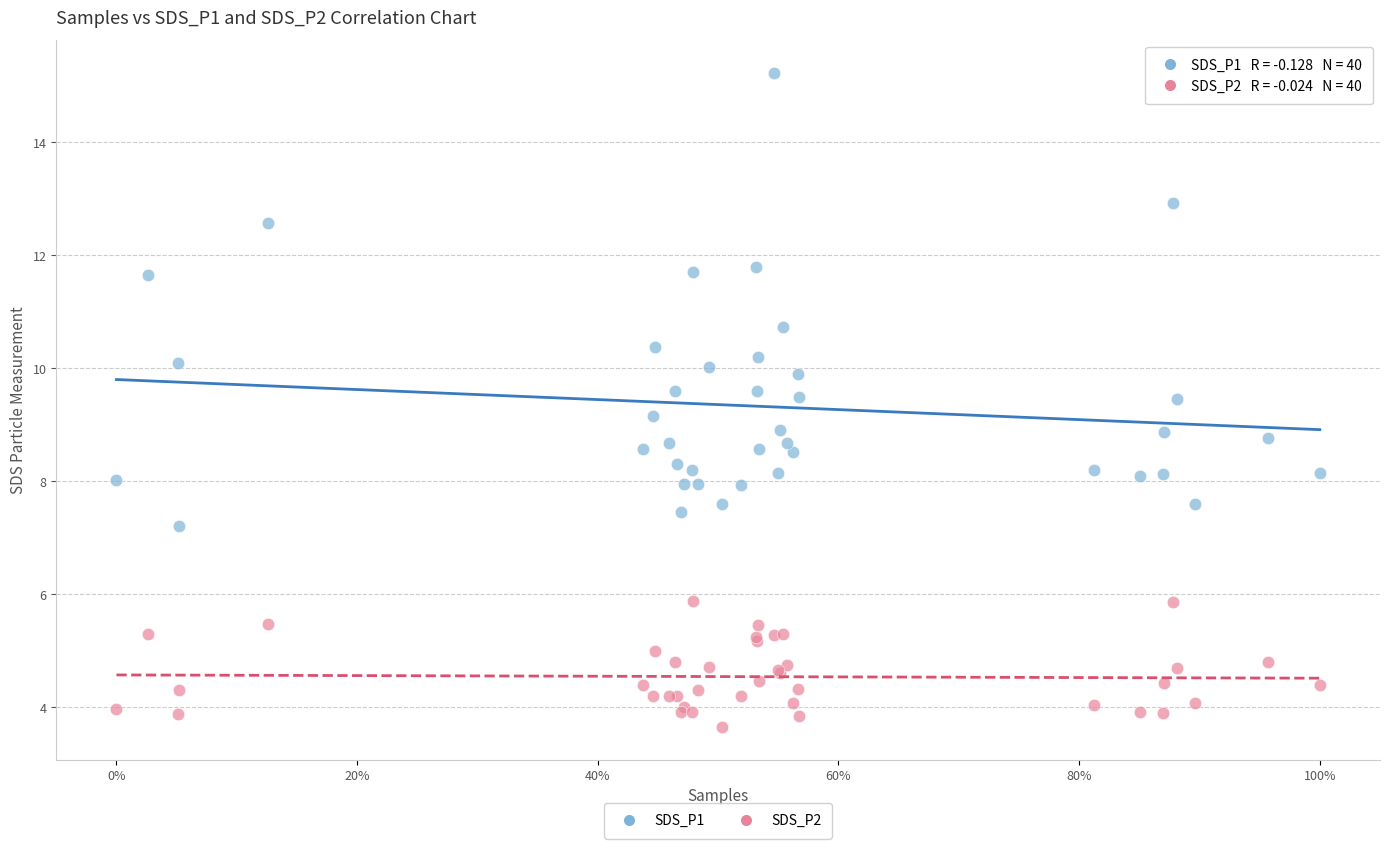

Which series has the widest spread of Y values?

SDS_P1